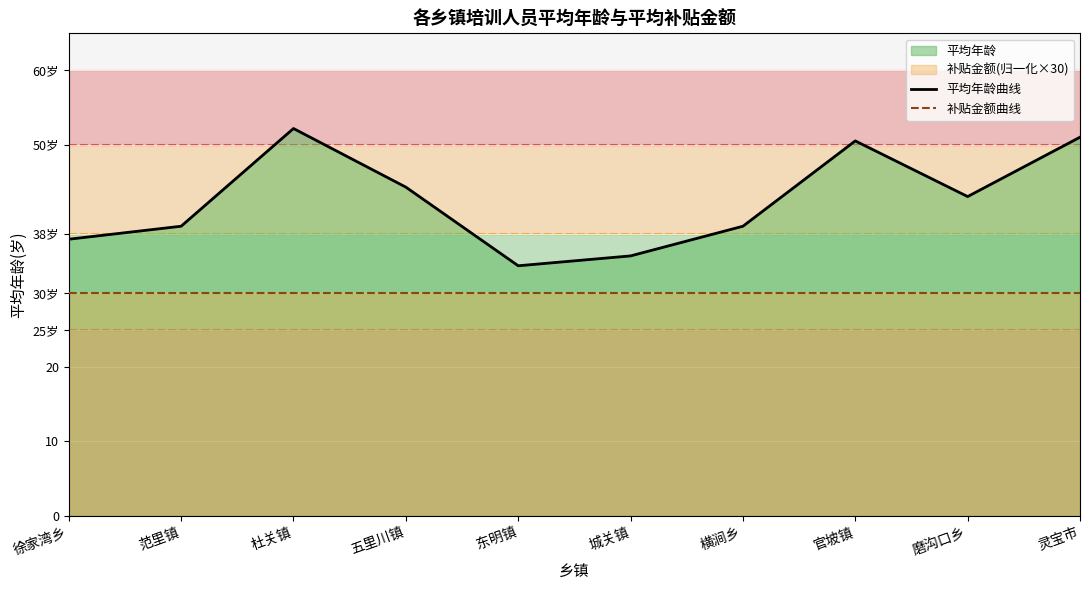

The 补贴金额曲线 series shows 30.0 at 东明镇. True or false?

True